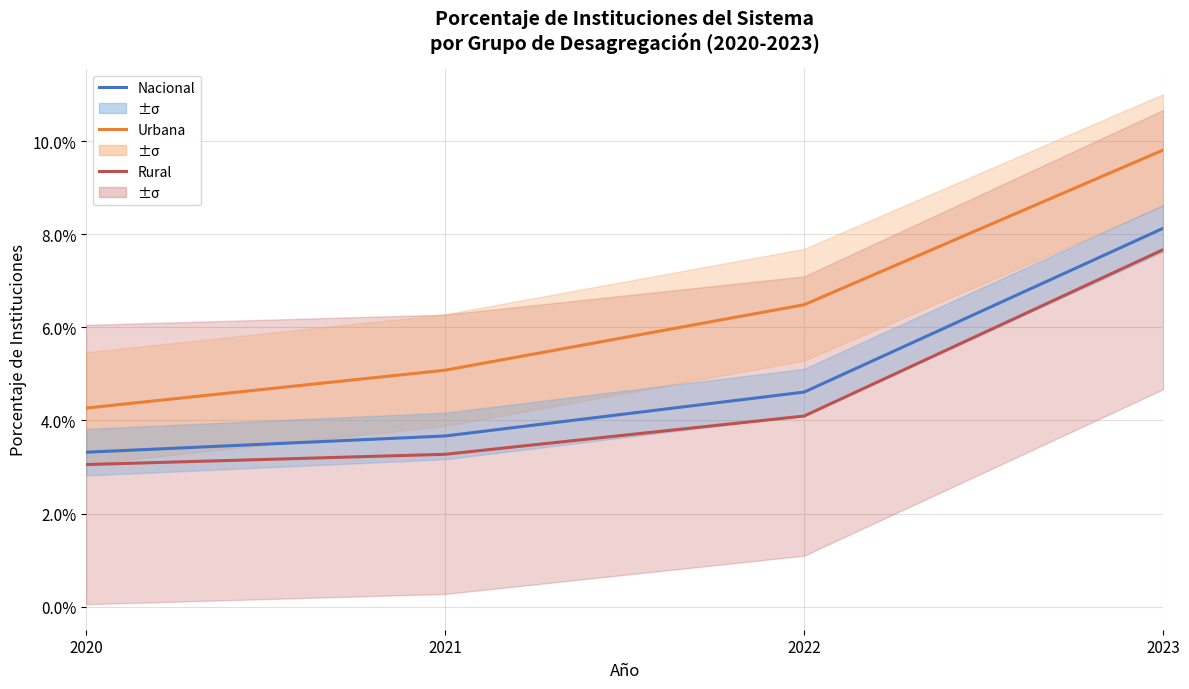

Which series has the largest total across all categories?

Urbana